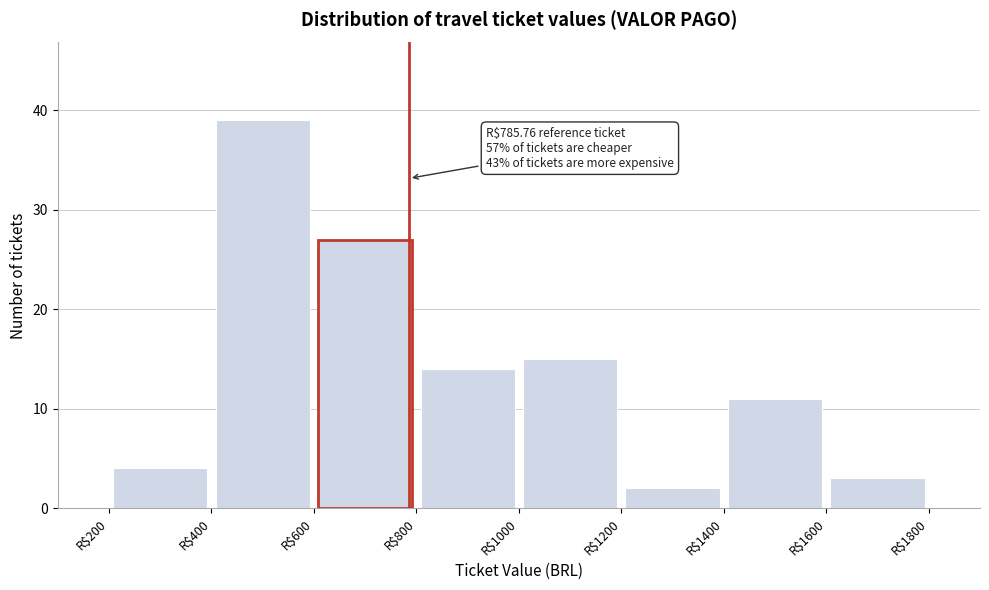

Which range on the x-axis has the tallest bar?

400 to 600